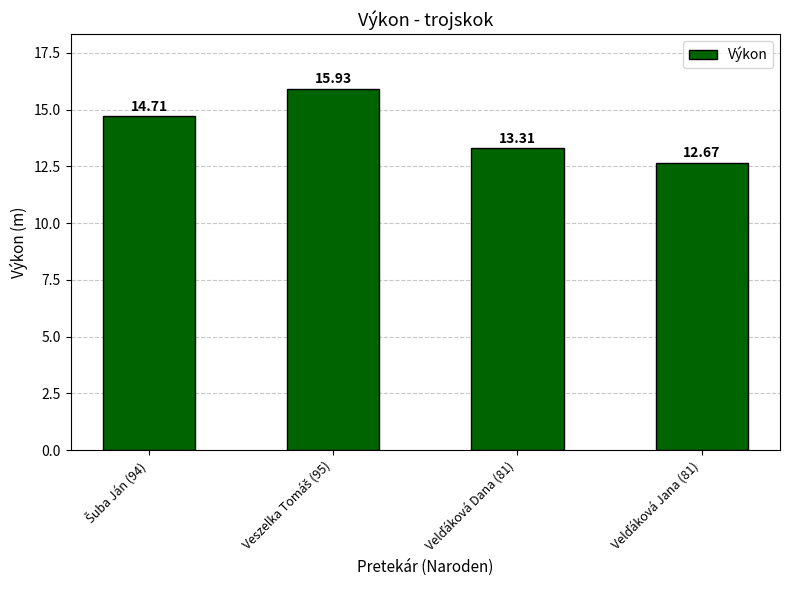

What is the difference between the maximum and second lowest values?

2.6